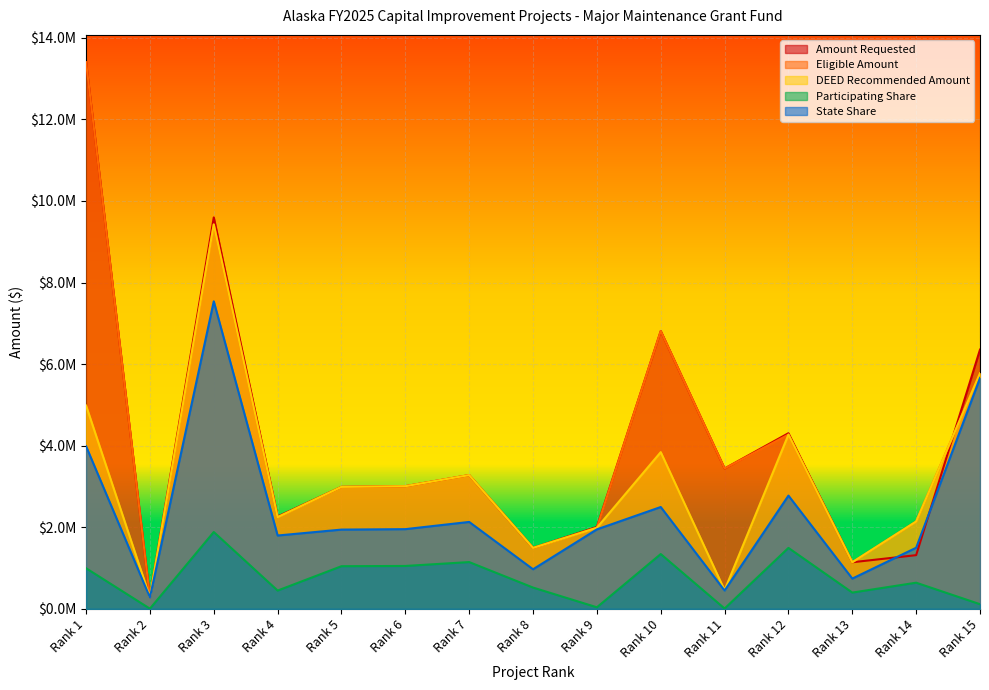

True or false: Amount Requested and Participating Share intersect in this chart.

False